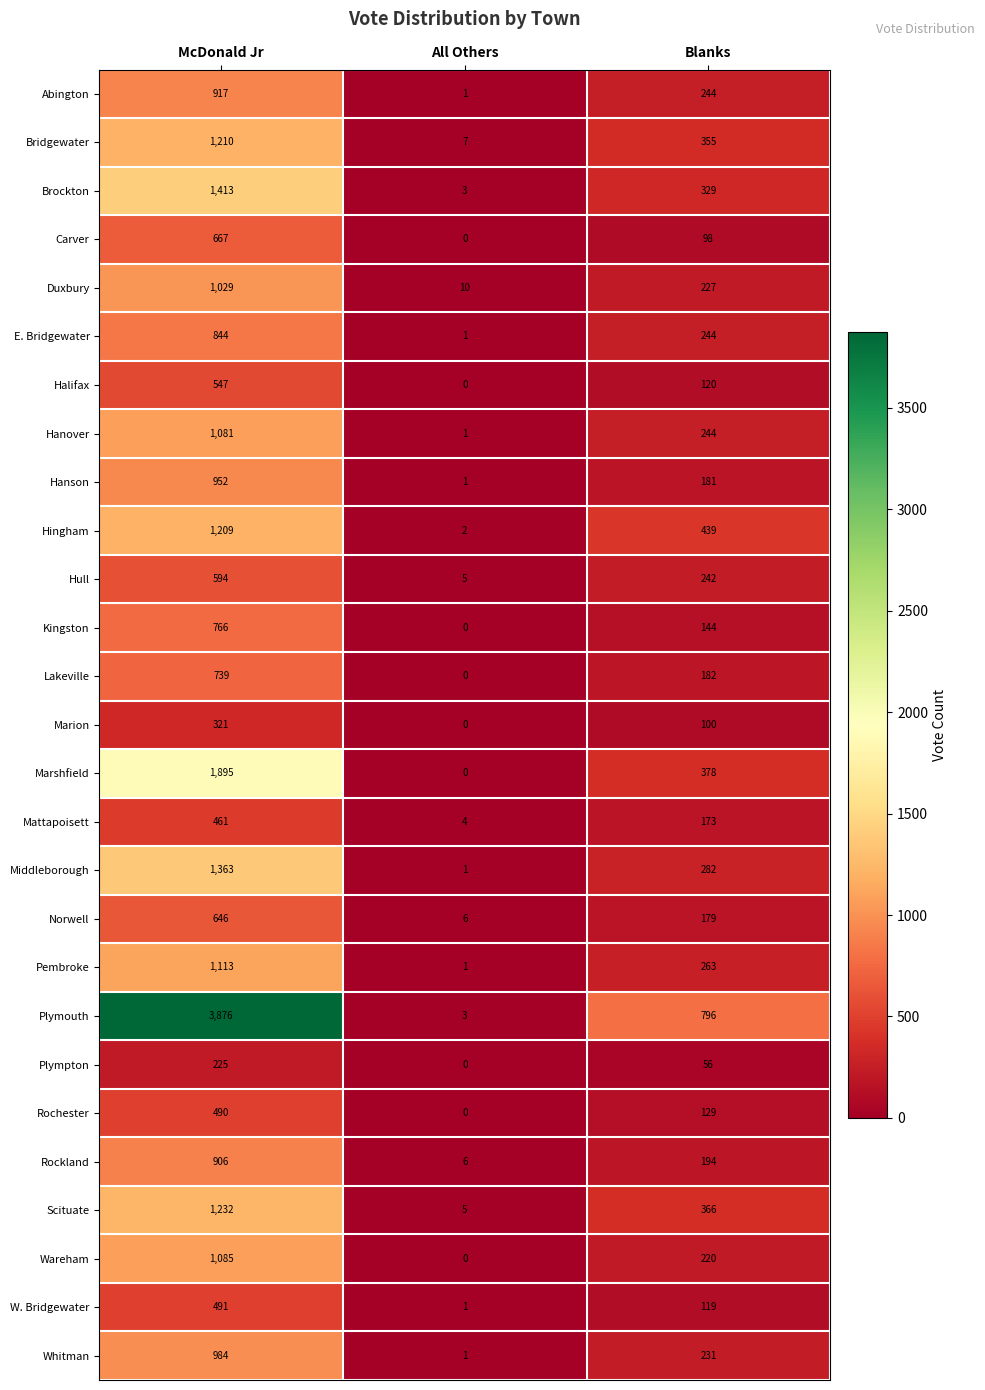

Which category has the lowest value across all series?

All Others